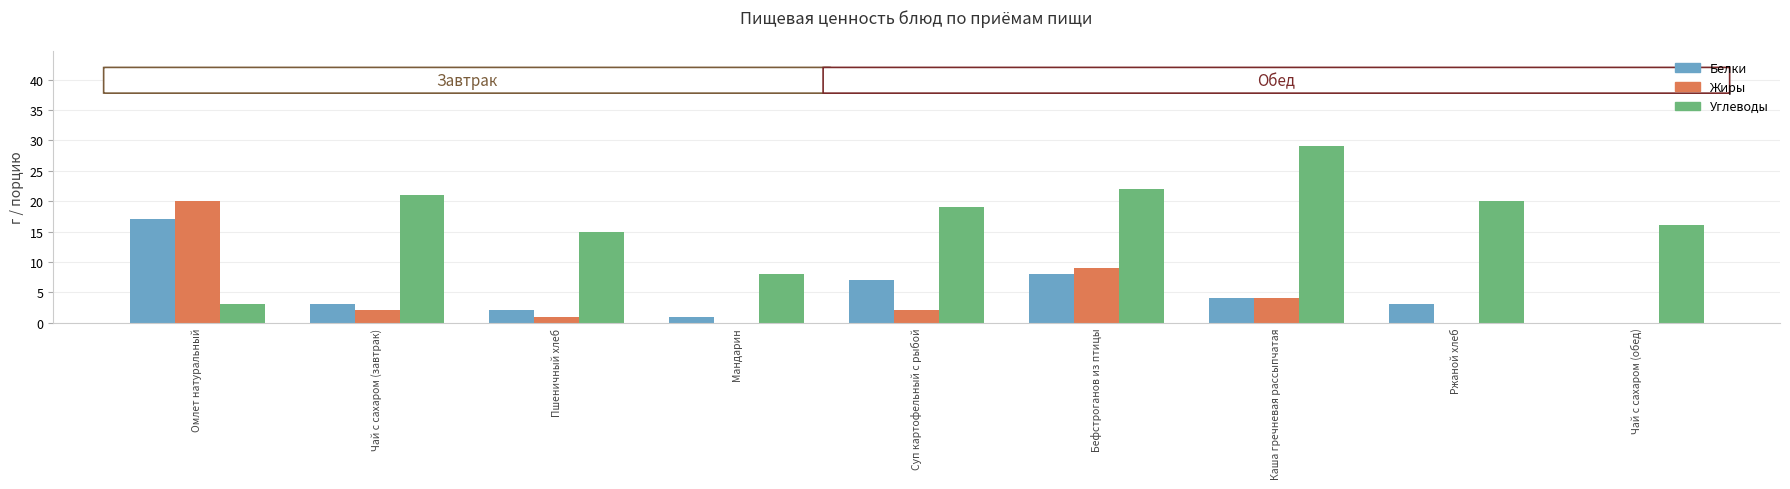

What is the label of the 8th bar from the right?

Чай с сахаром (завтрак)